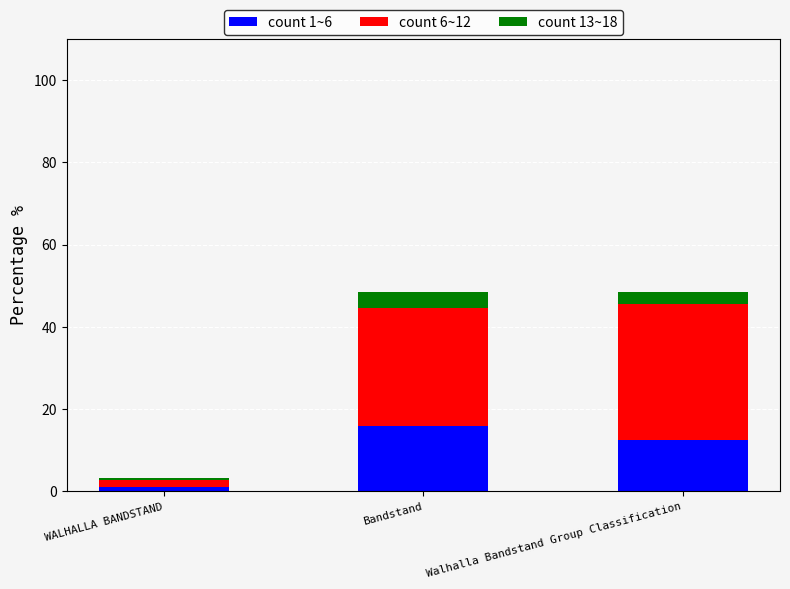

What is the maximum value for count 1~6?

16.0